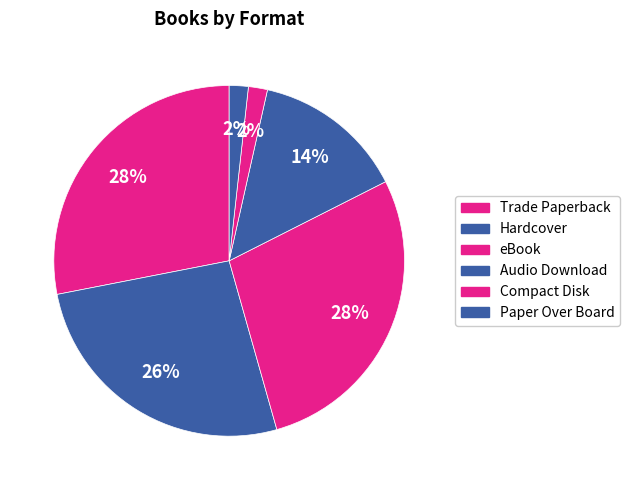

Does any single category account for the majority?

No